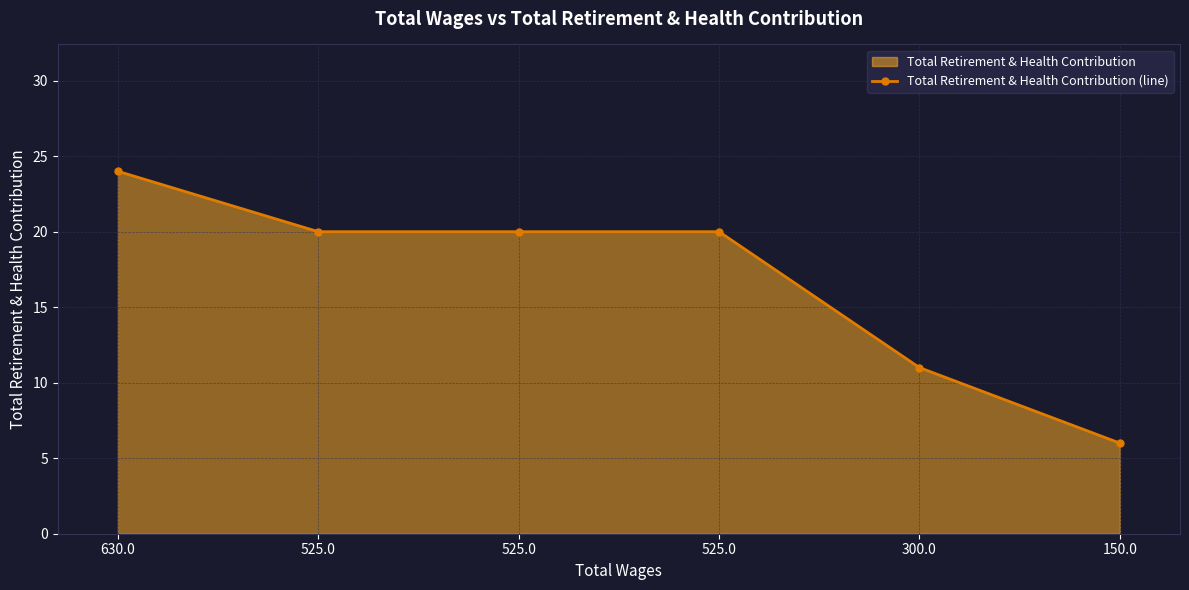

What value does the data have at 300.0, to the nearest 10?

10